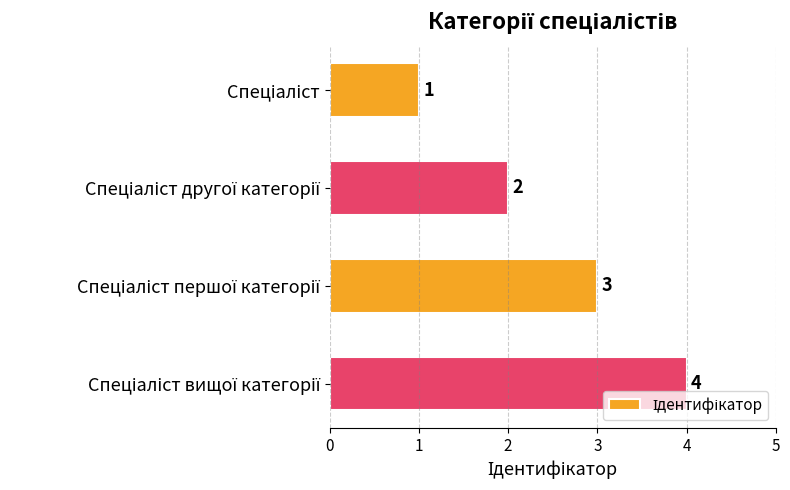

What is the greatest value displayed?

4